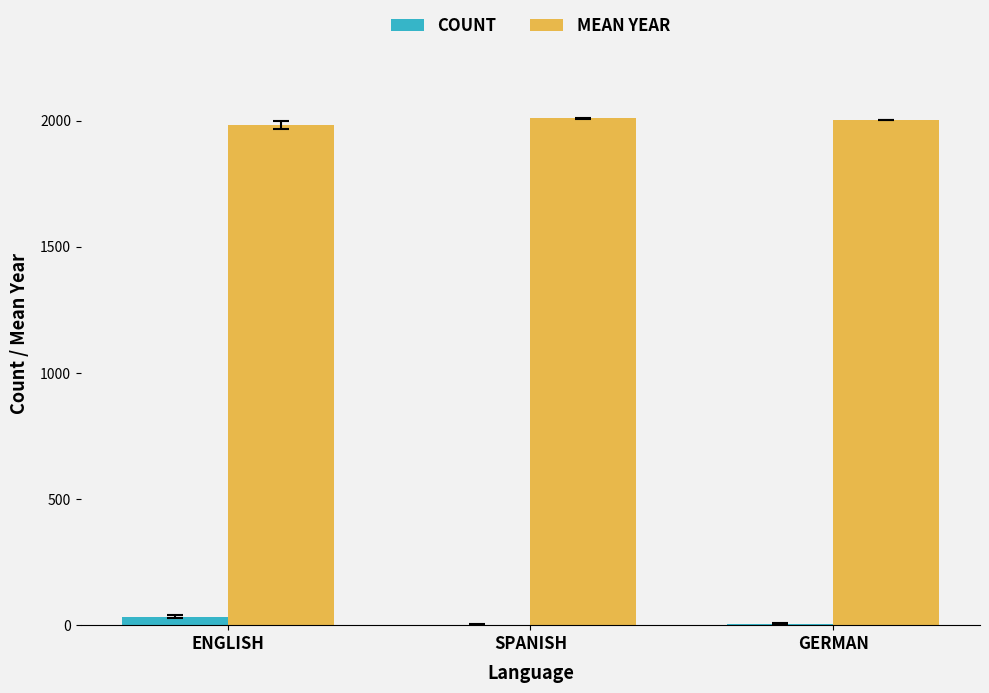

Is it true that COUNT equals 33.0 at ENGLISH?

True